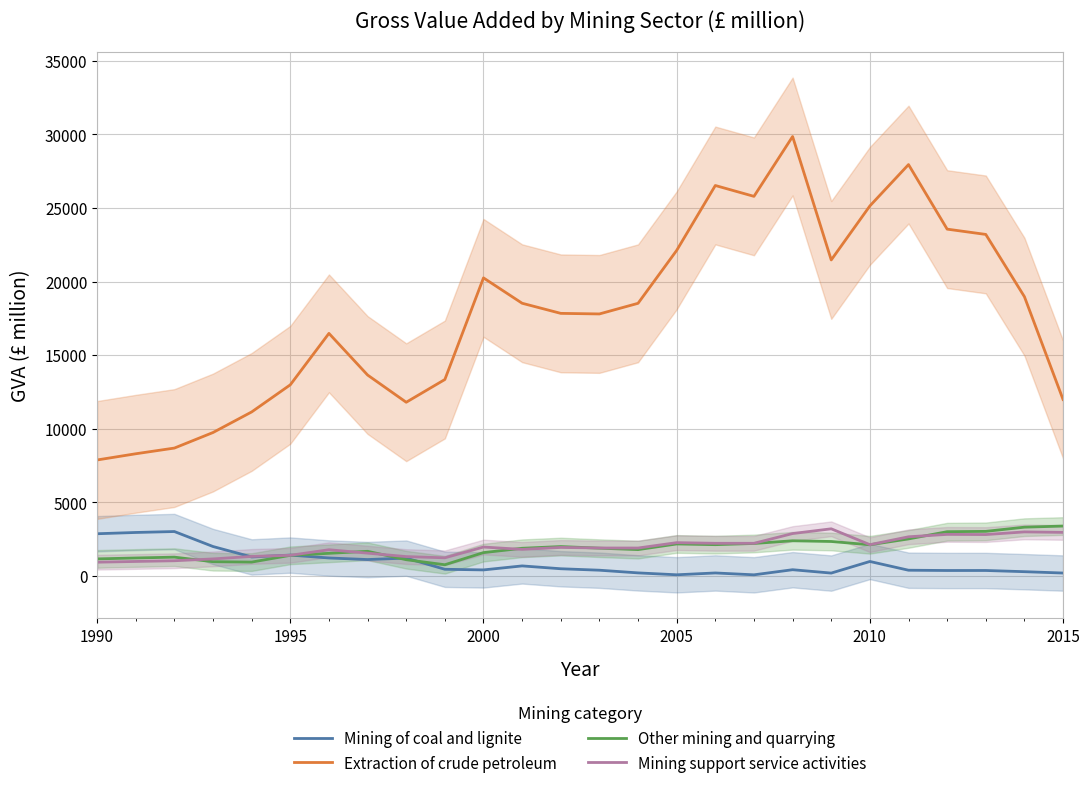

What is the minimum value for Extraction of crude petroleum?

7885